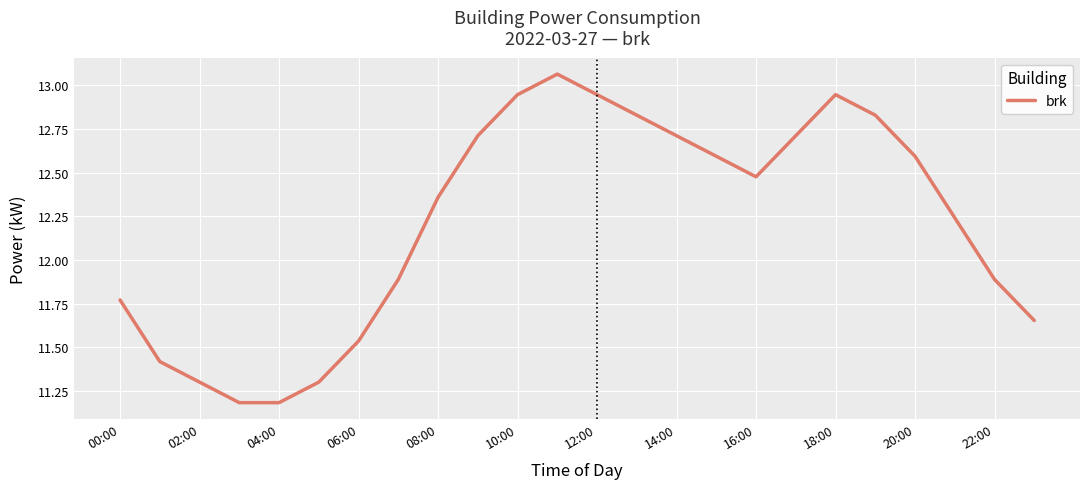

What is the difference between the second highest and second lowest values?

1.8